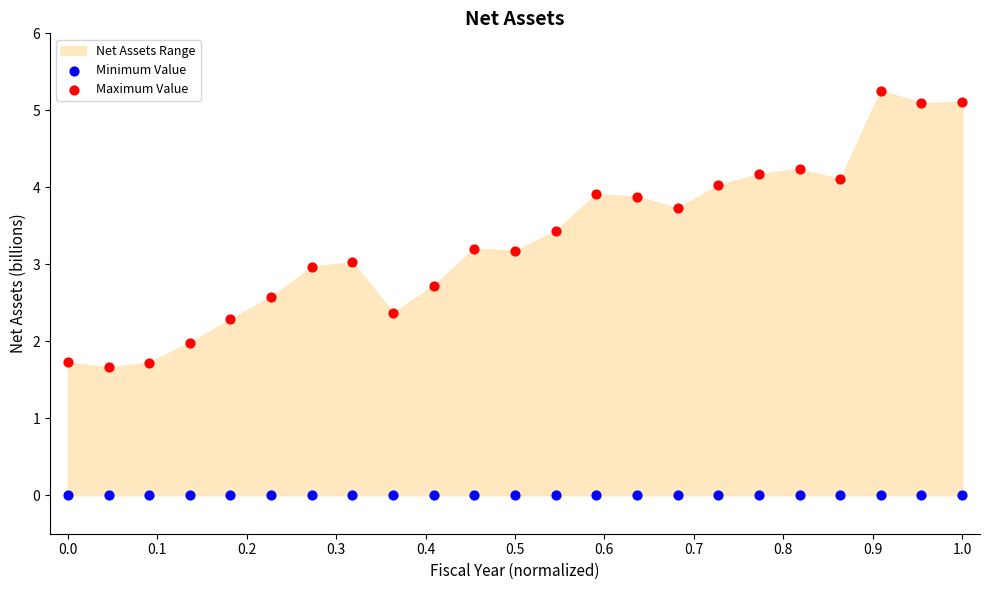

Which series contains the lowest Y value?

Minimum Value